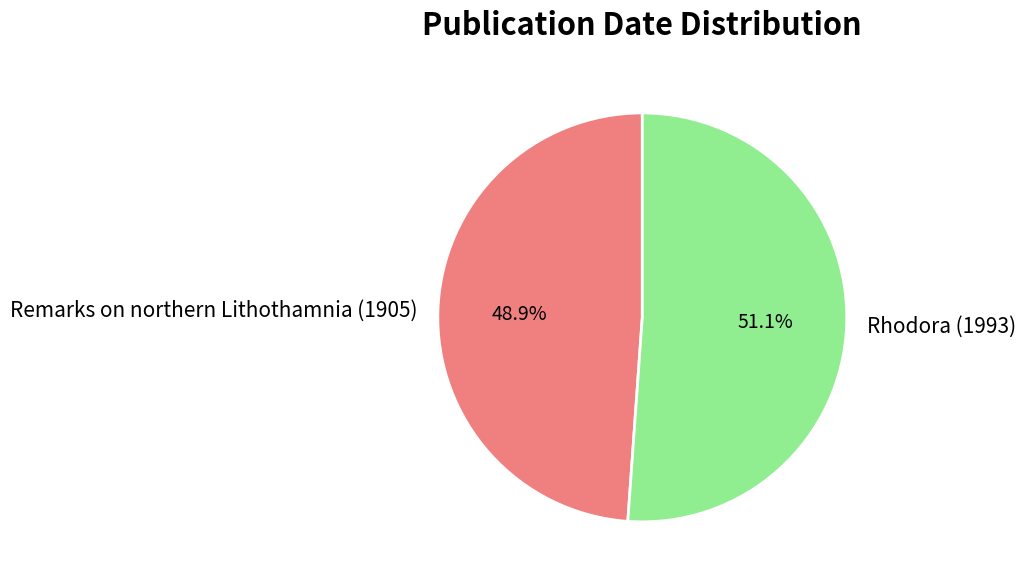

How many segments does this pie chart have?

2